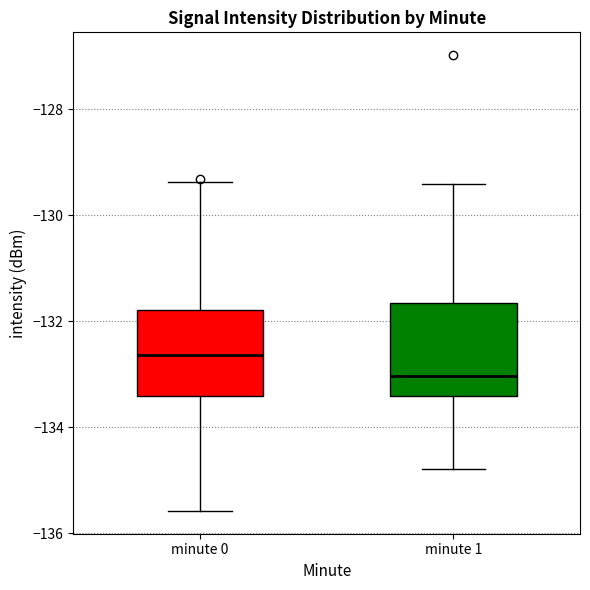

Where does the upper whisker of the box for minute 0 end on the y-axis? The values are not printed on the chart, so give them approximately, as read against the axis.

-129.4